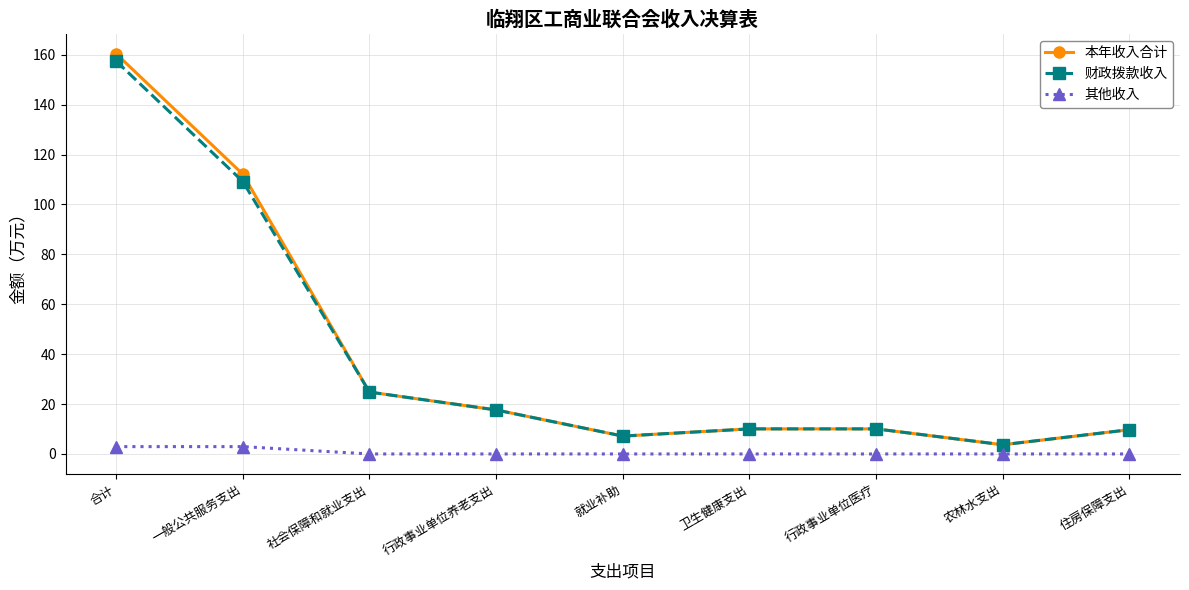

What are all the series names shown in the legend?

本年收入合计, 财政拨款收入, 其他收入